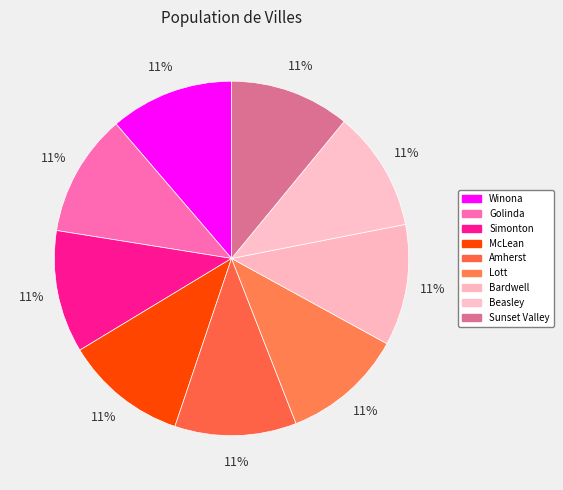

How many segments does this pie chart have?

9